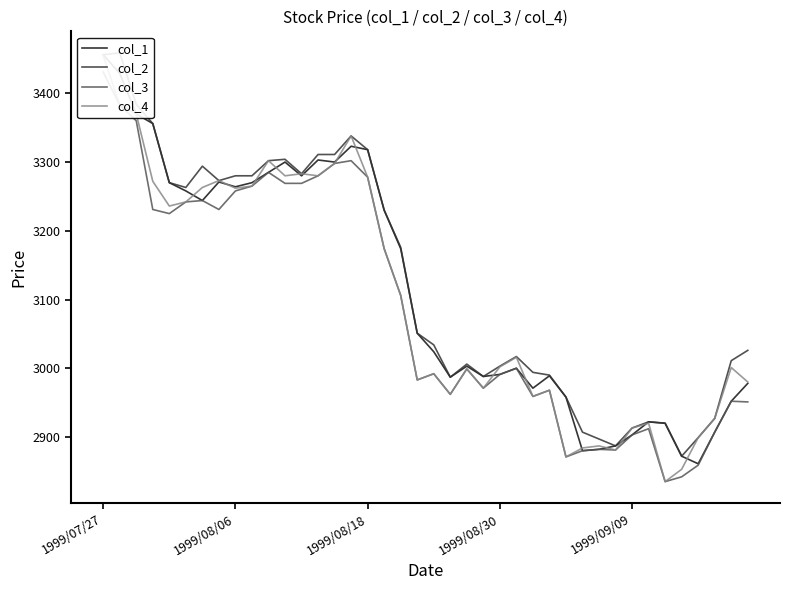

Is the value of col_2 at 1999/08/06 greater than the value of col_1 at 25?

Yes